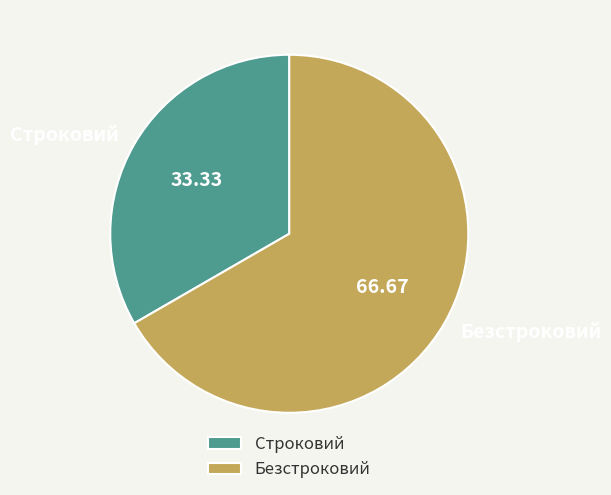

Approximately how many times larger is the value at Строковий compared to Безстроковий?

0.5